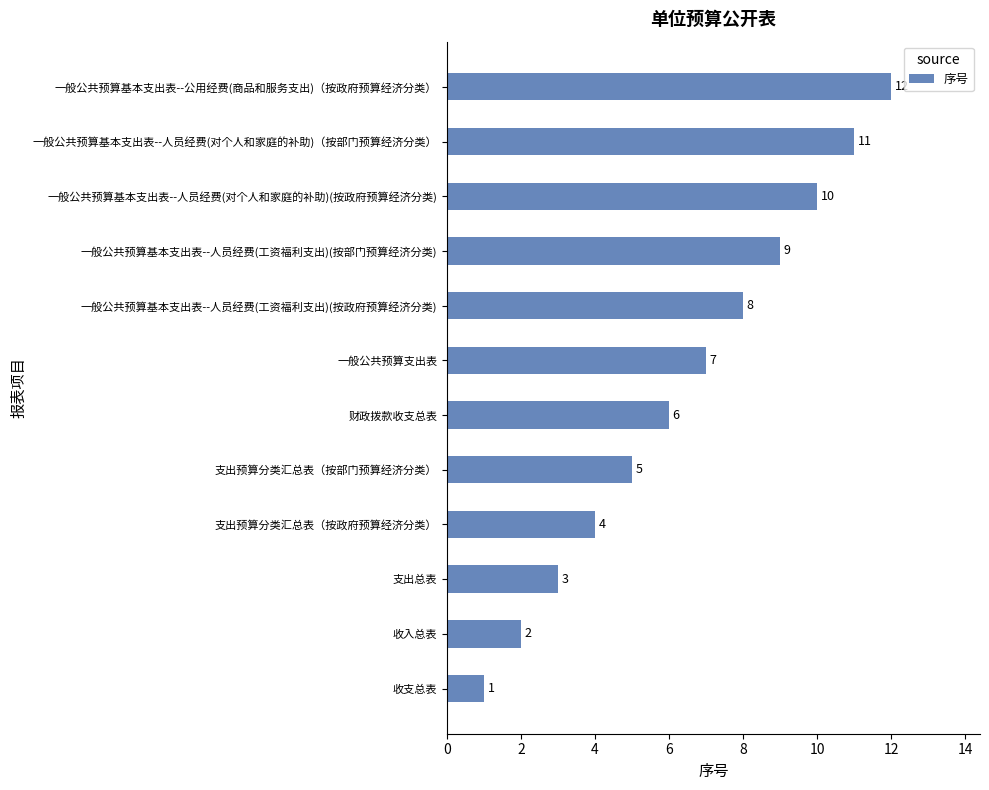

What is the sum of all values?

78